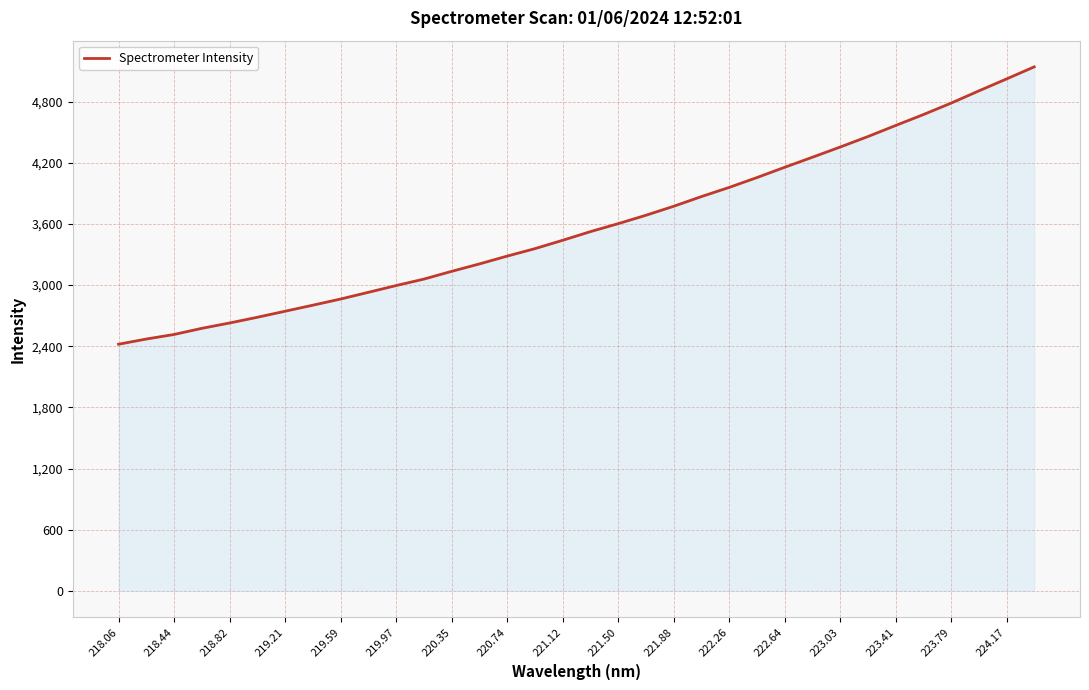

What is the minimum value shown in the chart?

2420.2